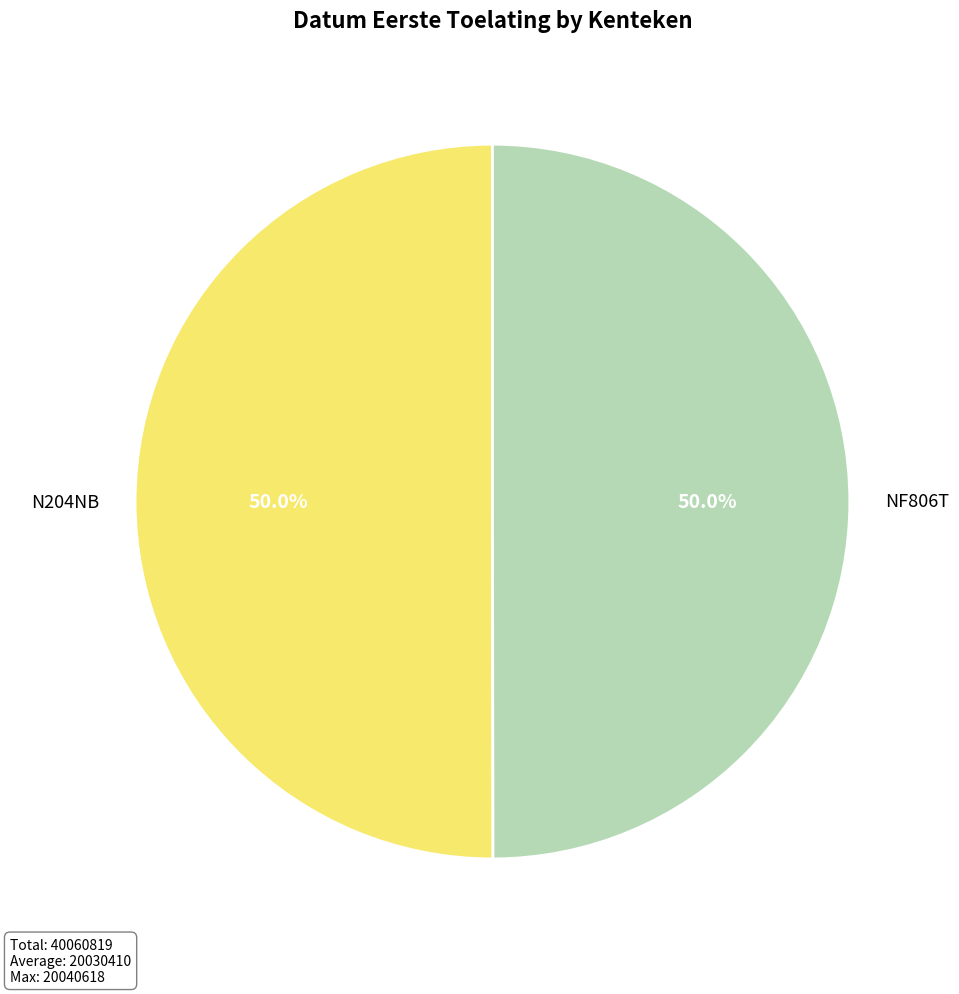

Combined, do NF806T and N204NB account for over 50%?

Yes